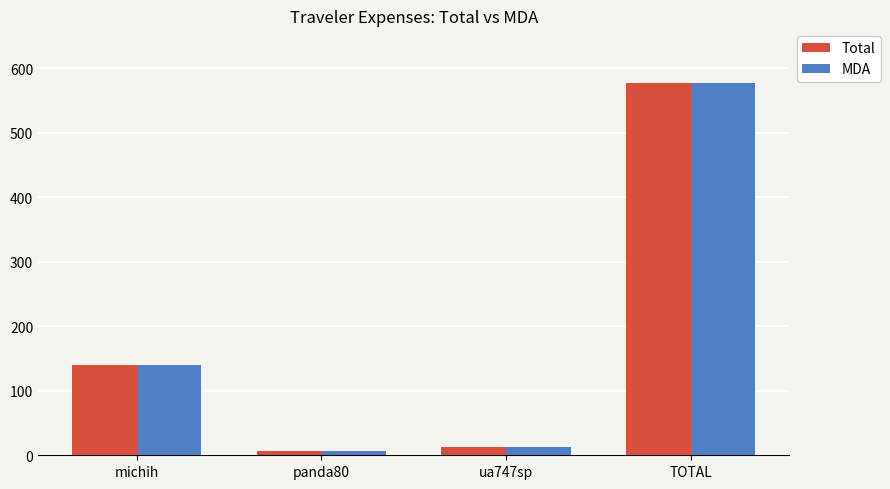

Is the value of MDA at ua747sp greater than the value of Total at panda80?

Yes